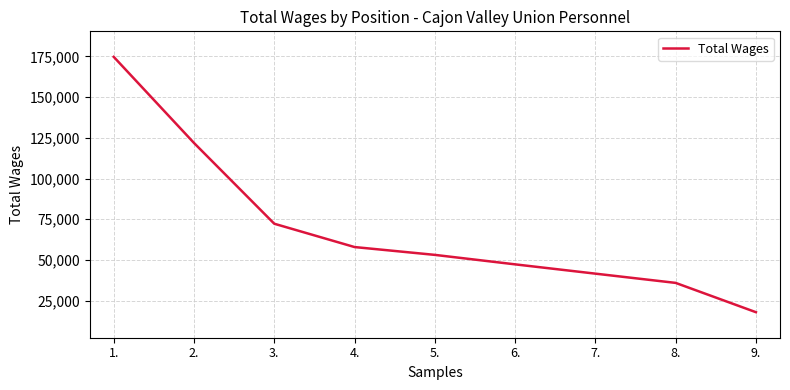

What position from the right is 5.?

5